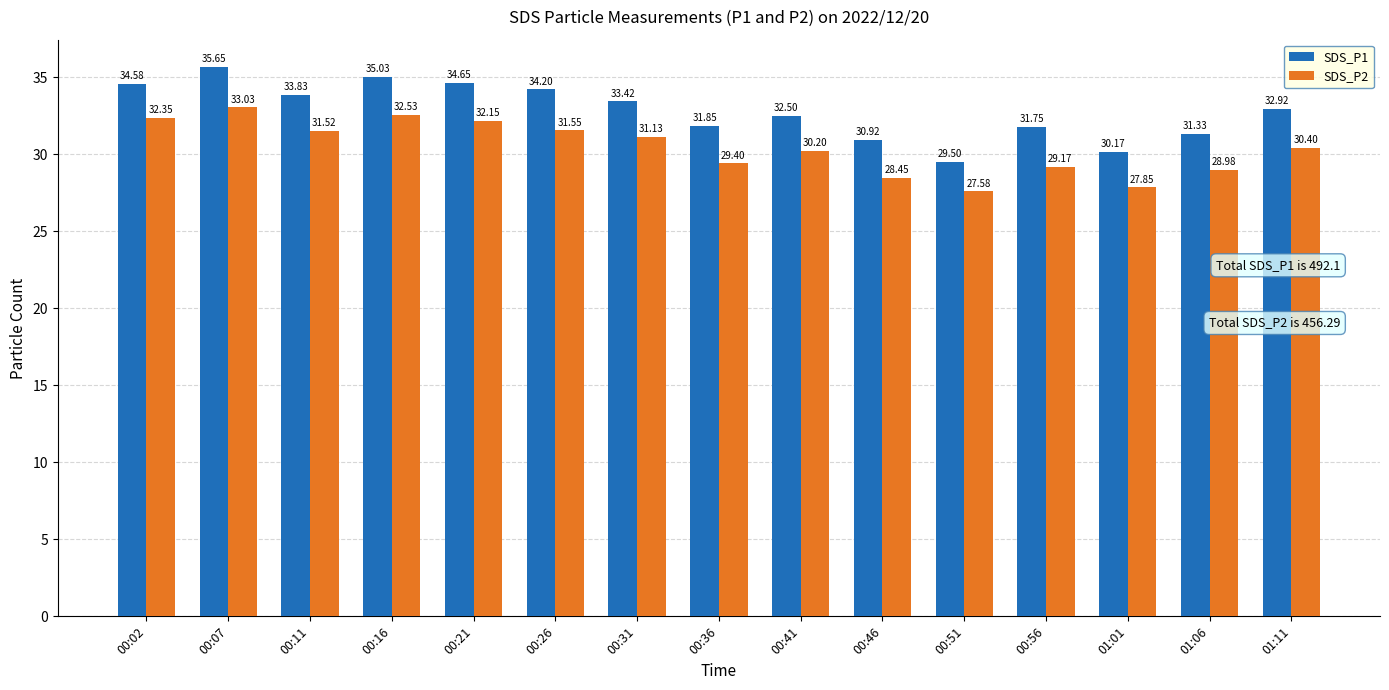

Which series has the largest total across all categories?

SDS_P1